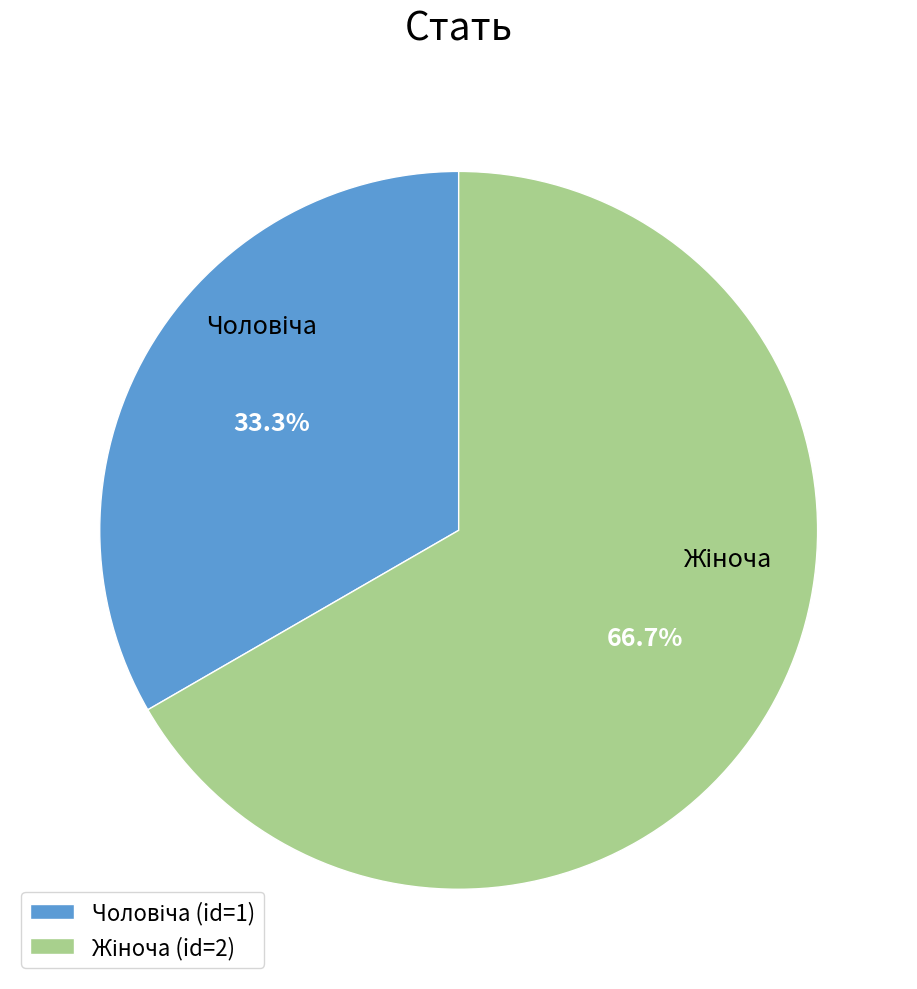

Is there a majority slice in this chart?

Yes